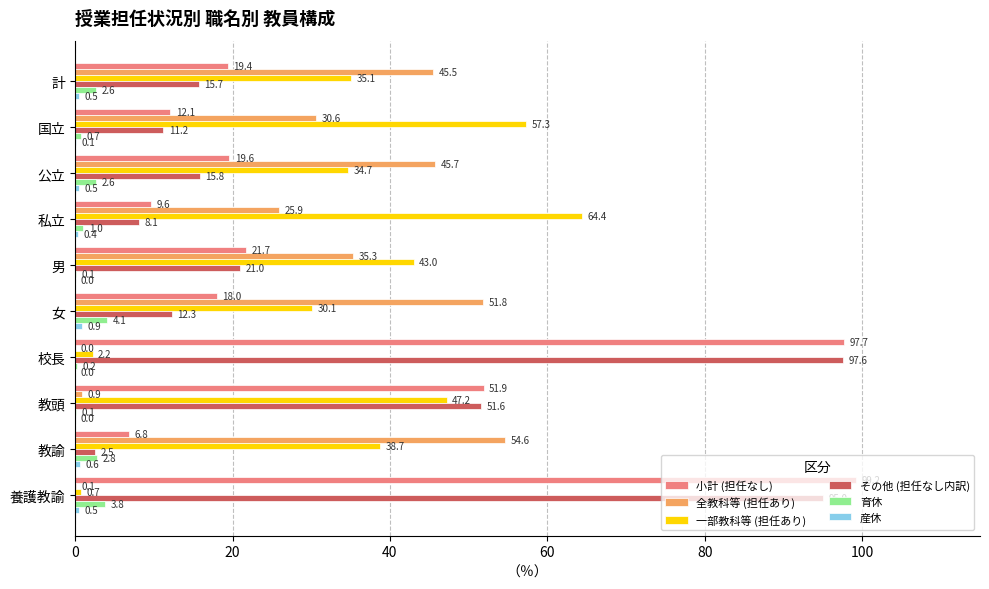

What is the total value across all series at 国立?

112.0